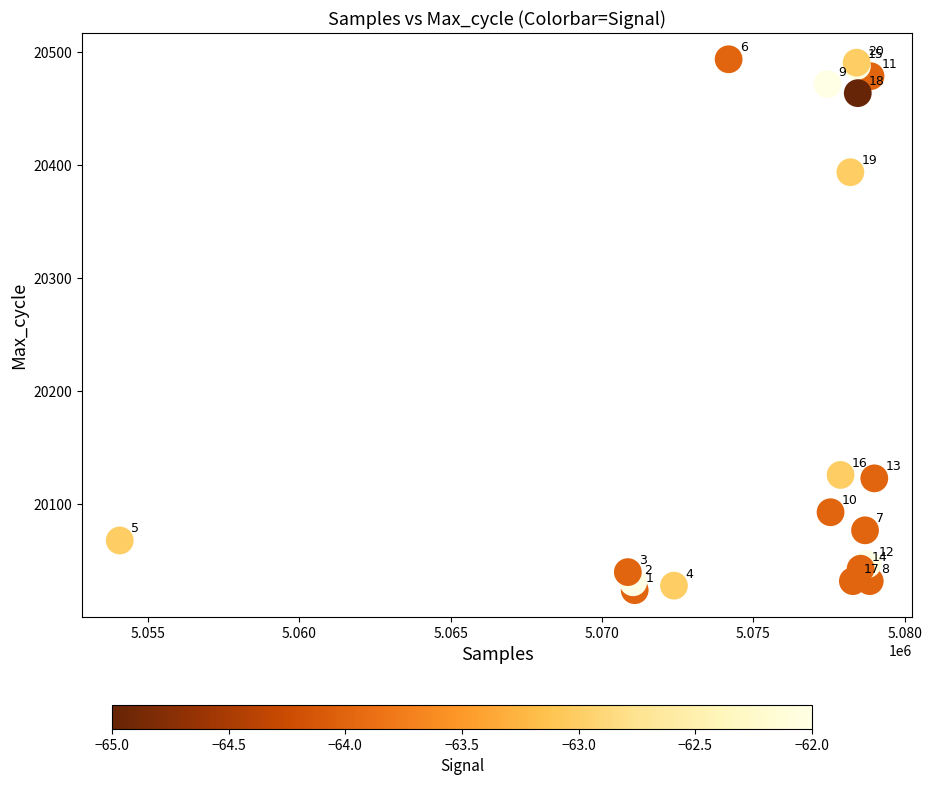

What Y value in the scatter plot is closest to 20259?

20126